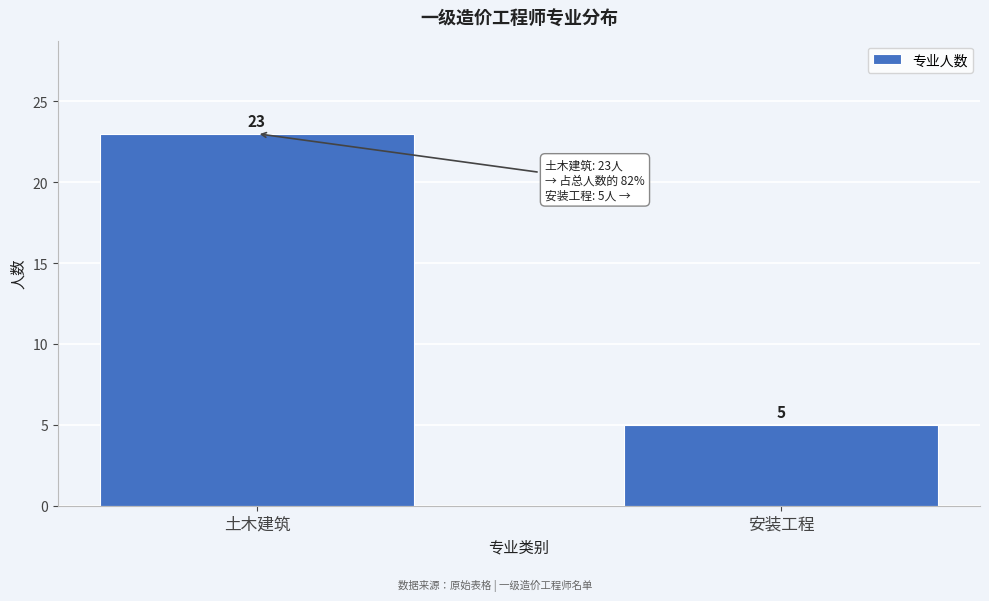

Reading left to right, transcribe all the data shown in this chart.

土木建筑=23	安装工程=5